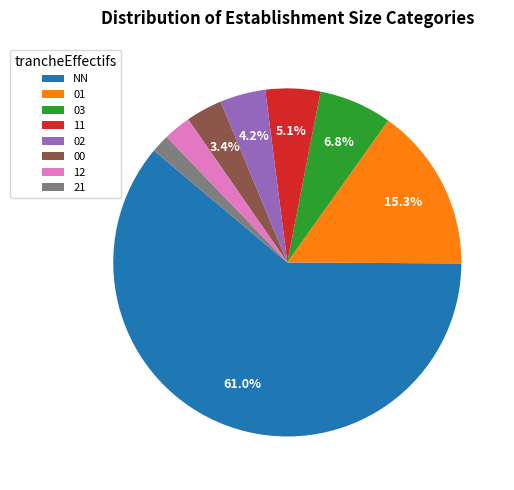

How many slices are in this pie chart?

8